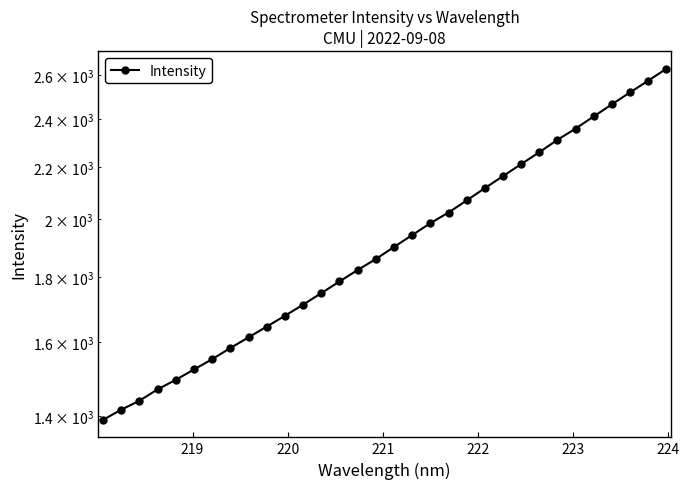

How many lines are shown in the chart?

1